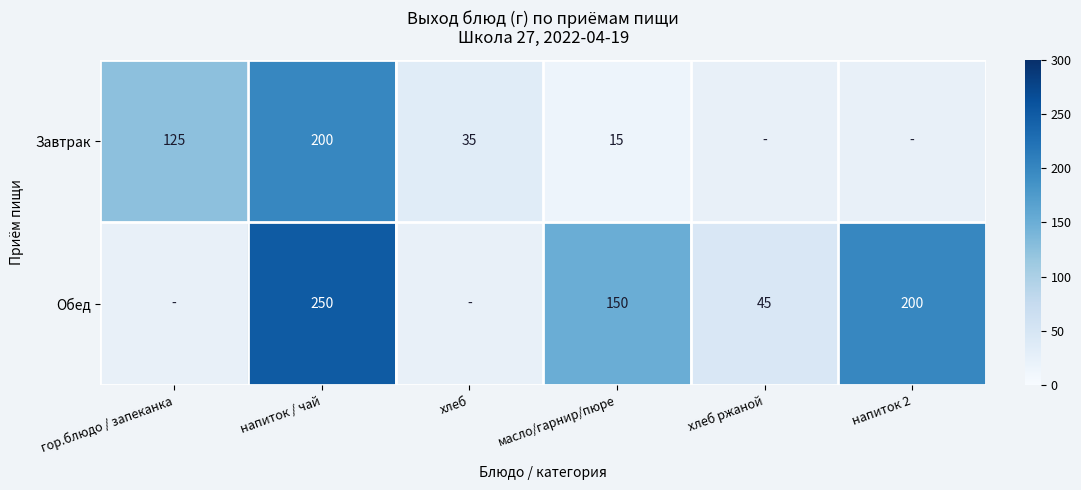

What is the difference between the Завтрак values at хлеб and напиток / чай?

165